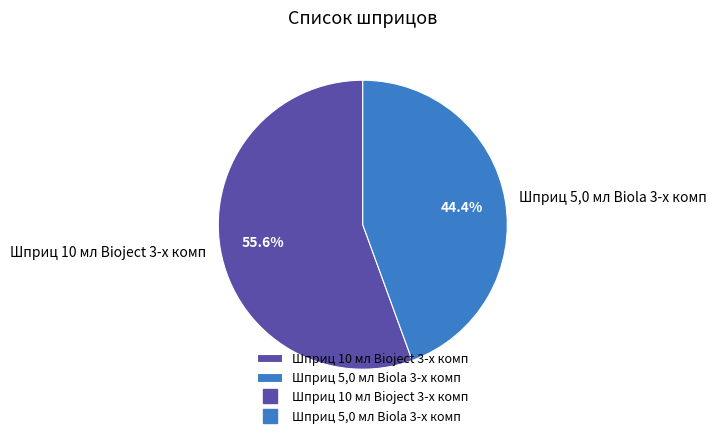

How many slices are in this pie chart?

2